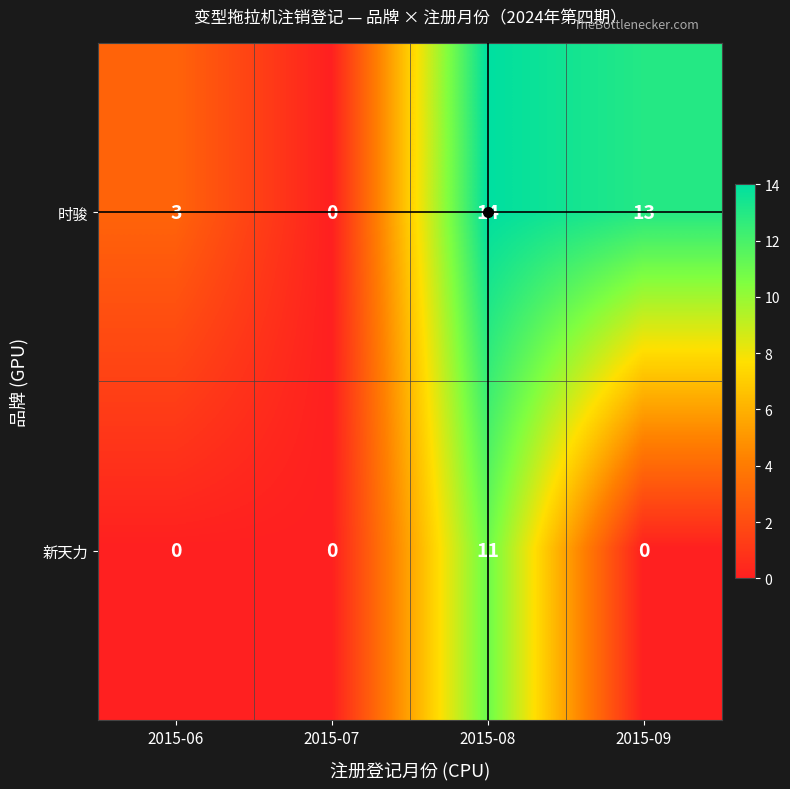

List the series in order of their overall mean, highest first.

时骏, 新天力